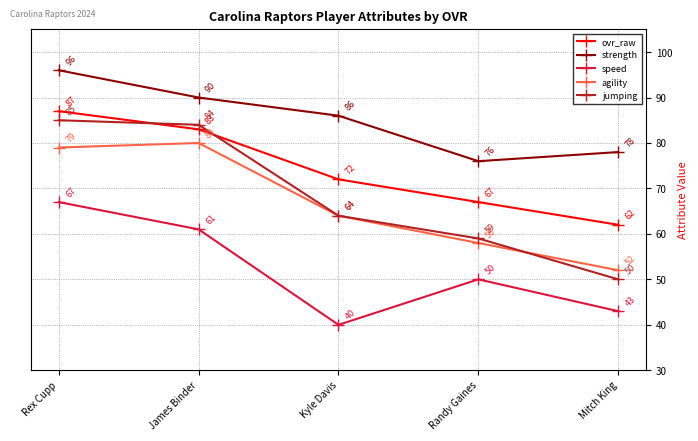

True or false: jumping has more than 2 points higher than both neighbors.

False